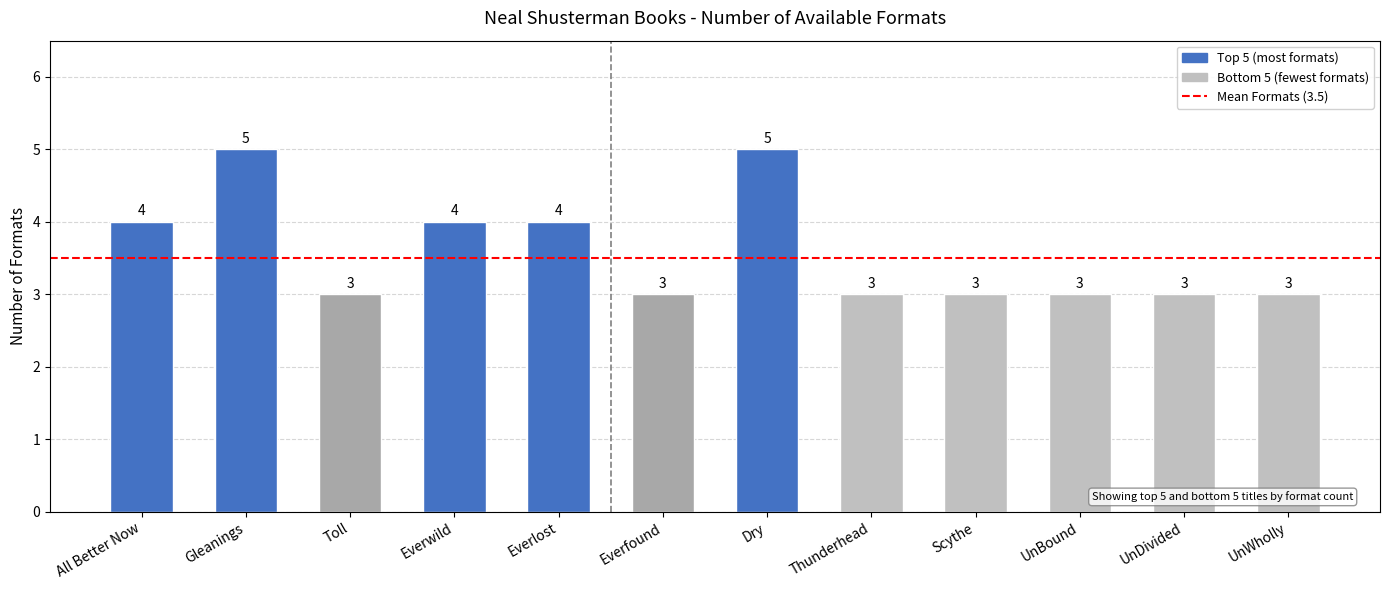

What is the minimum value shown in the chart?

3